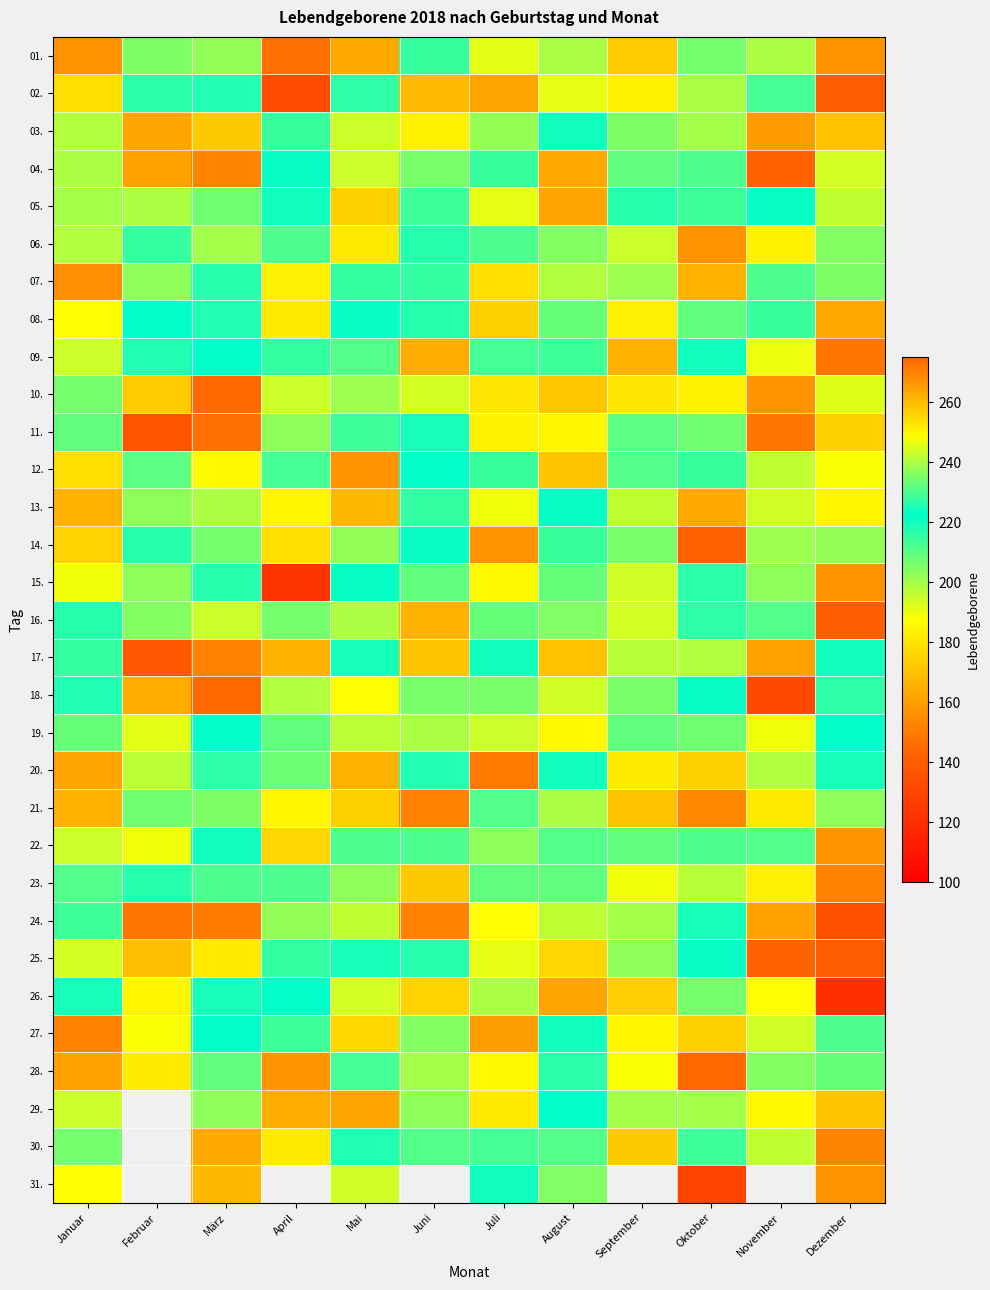

The value of 14. at April is 237.3. True or false?

False